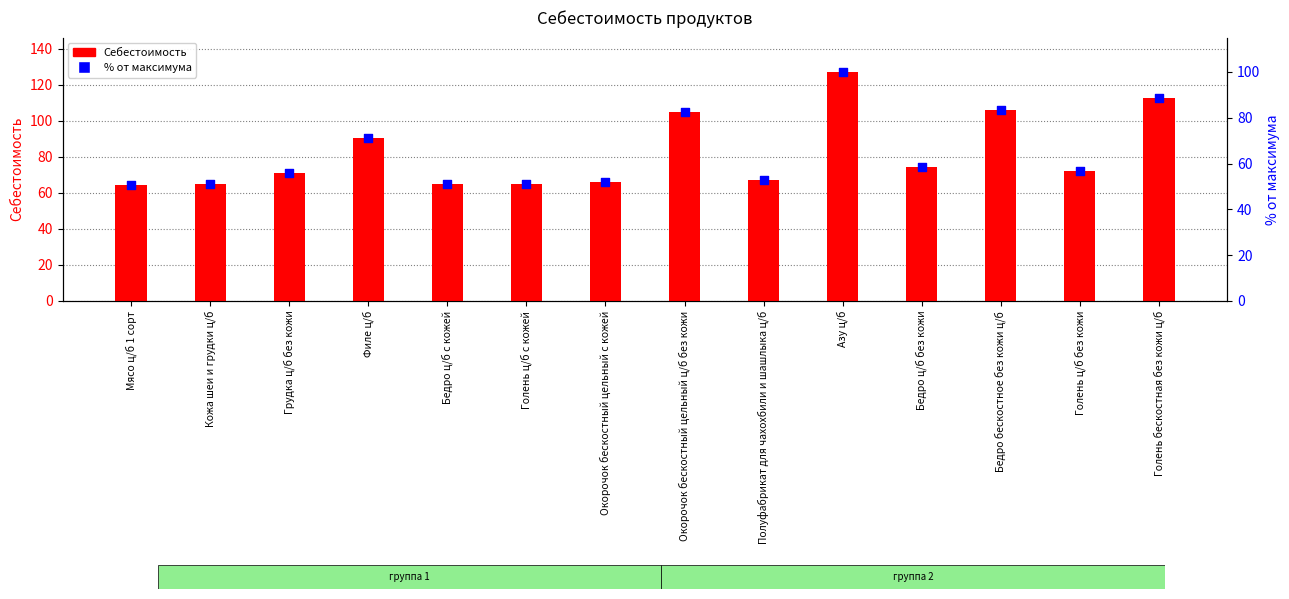

Which series reaches the minimum Y coordinate?

% от максимума